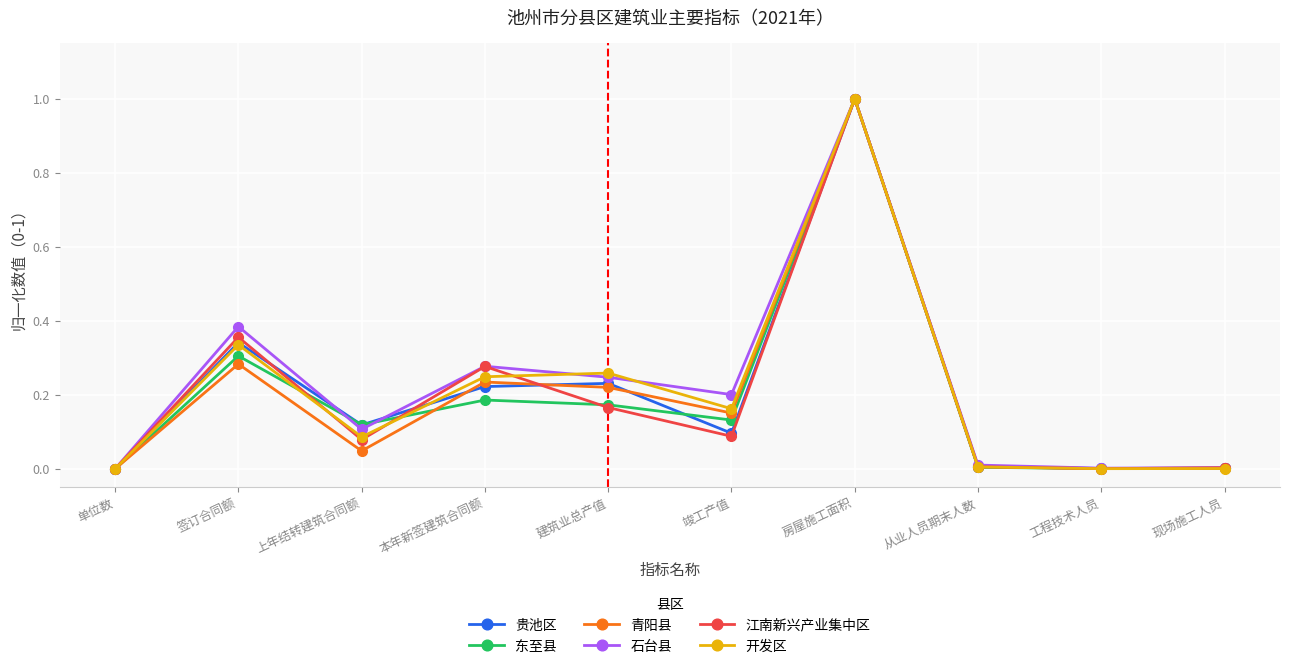

Is it true that 东至县 equals 0.2 at 本年新签建筑合同额?

True